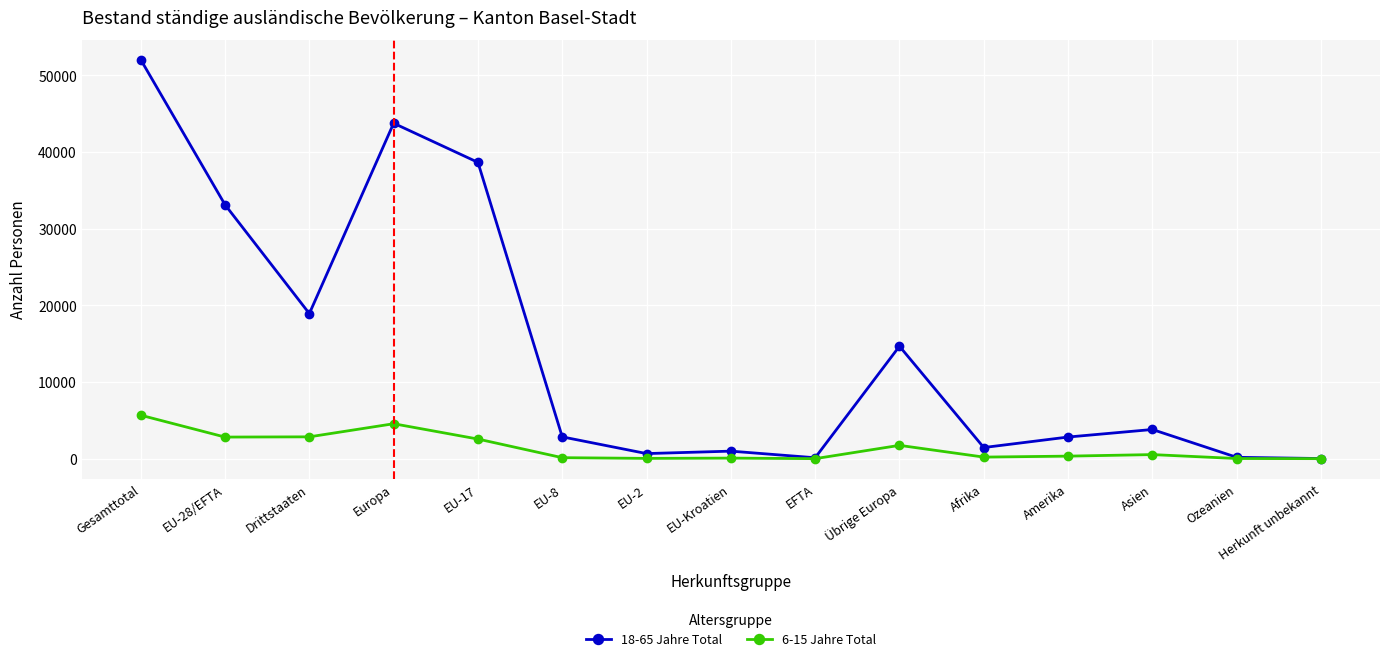

What is the minimum value for 6-15 Jahre Total?

6